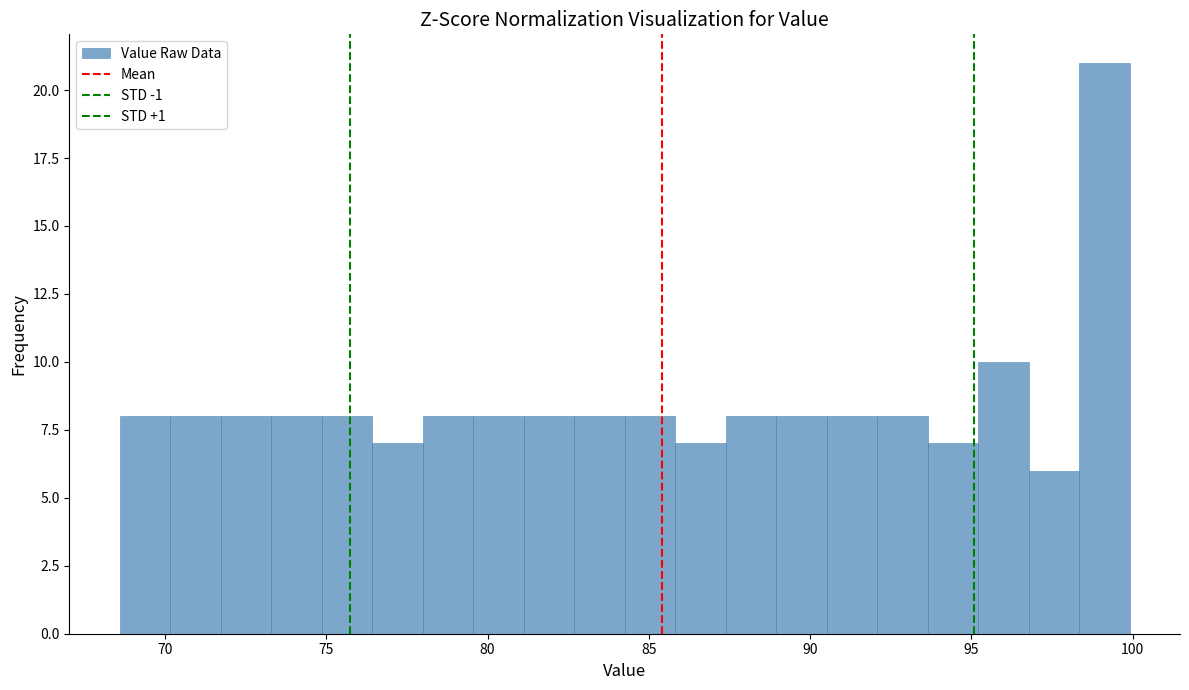

Around what value on the x-axis is the tallest bar? Give the approximate position of its centre, as read against the axis.

99.0